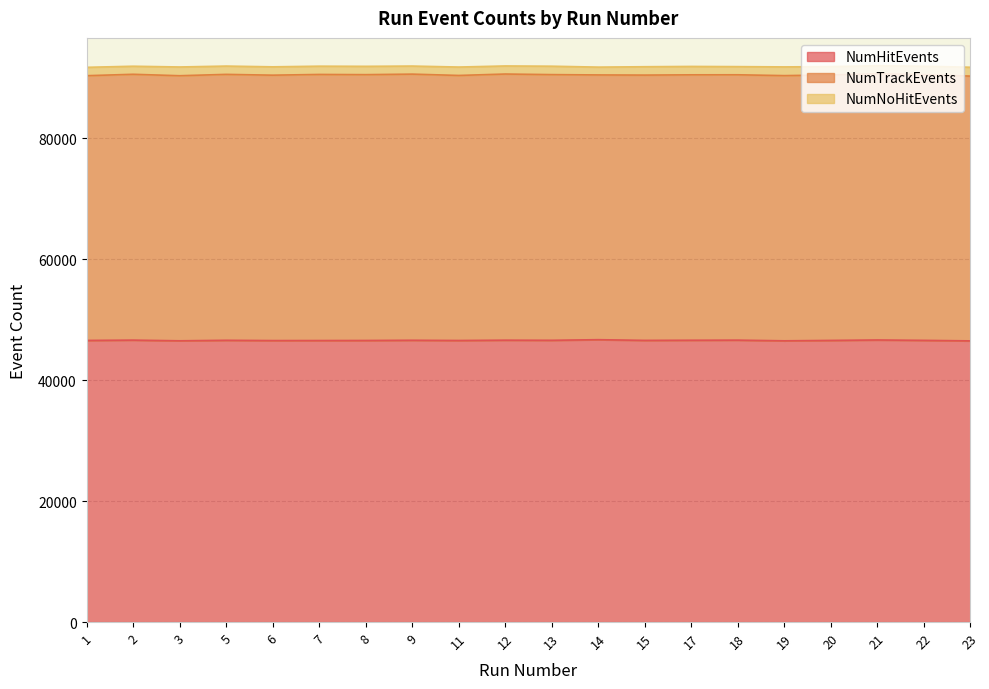

What is the value of the NumTrackEvents point at the 15th from the left?

43859